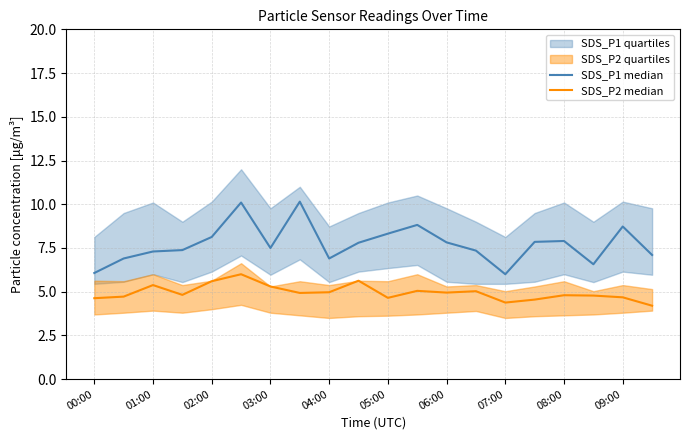

What is the difference between the highest and lowest values at 03:00?

2.2